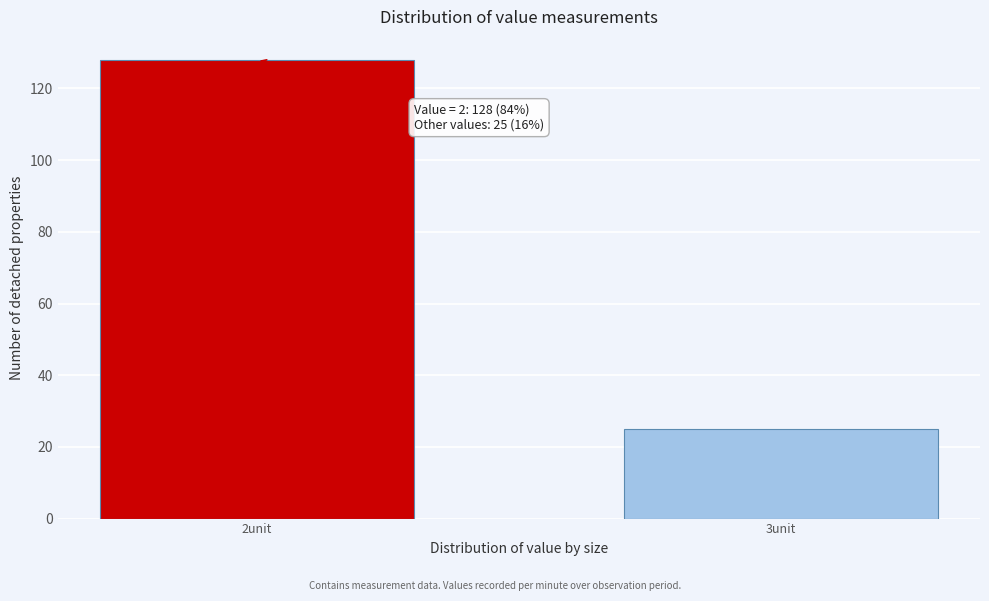

Reading left to right, what are all the values shown in this chart?

2unit=128	3unit=25